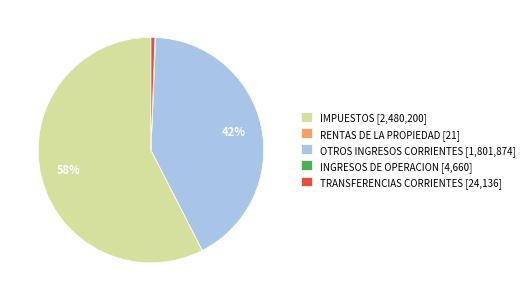

Which has a higher value, IMPUESTOS [2,480,200] or TRANSFERENCIAS CORRIENTES [24,136]?

IMPUESTOS [2,480,200]